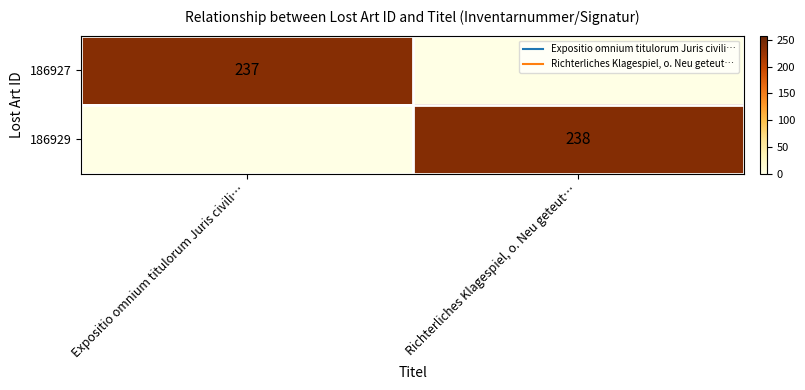

Rank the series by their average value, from lowest to highest.

186927, 186929